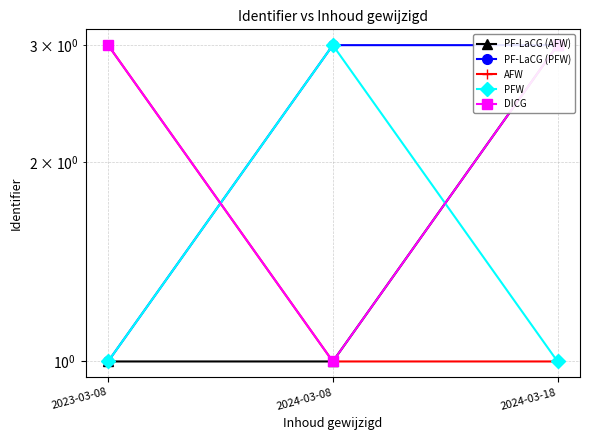

At which label is PFW closest to 2?

2023-03-08